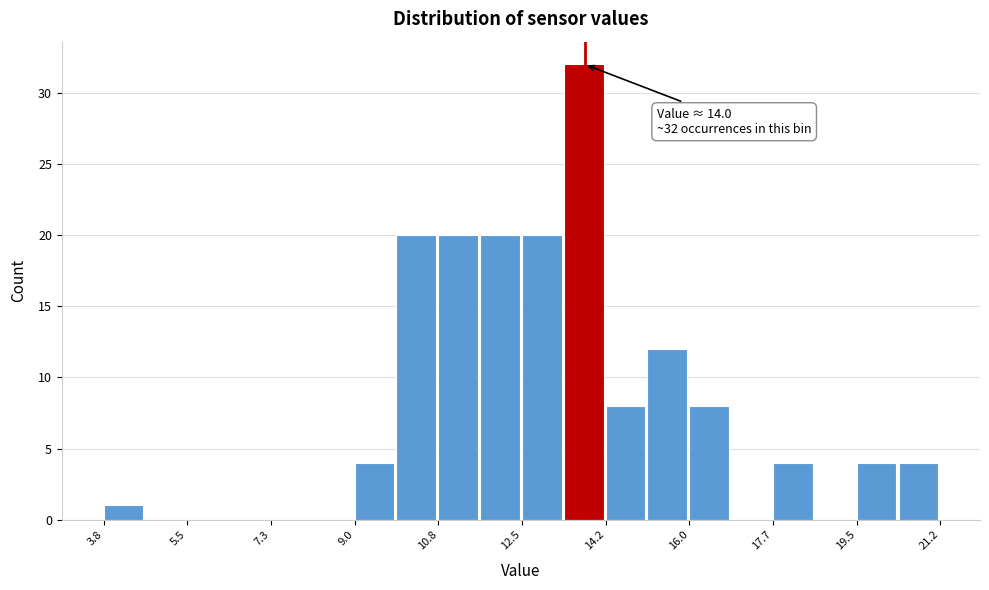

Over which range of the x-axis is the bar tallest?

13.4 to 14.2